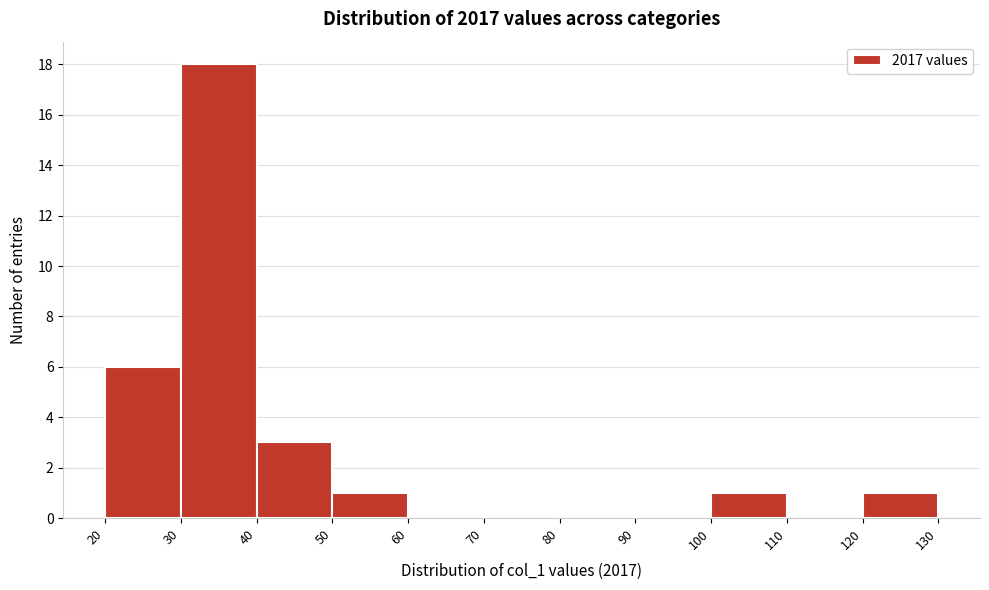

Reading left to right, transcribe this chart: for each bar, give the range it covers on the x-axis and its height. The values are not printed on the chart, so give them approximately, as read against the axis.

20 to 30: 6
30 to 40: 18
40 to 50: 3
50 to 60: 1
60 to 70: 0
70 to 80: 0
80 to 90: 0
90 to 100: 0
100 to 110: 1
110 to 120: 0
120 to 130: 1